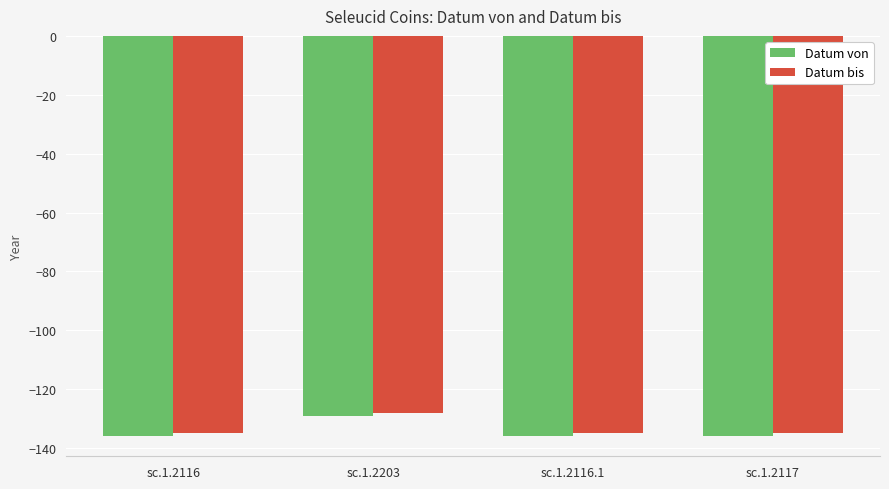

What is the label of the 1st bar from the left?

sc.1.2116